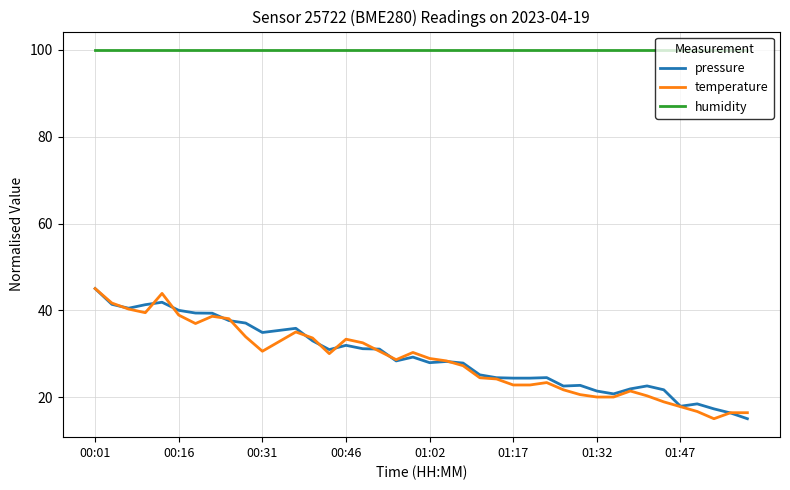

What is the maximum value shown in the chart?

100.0